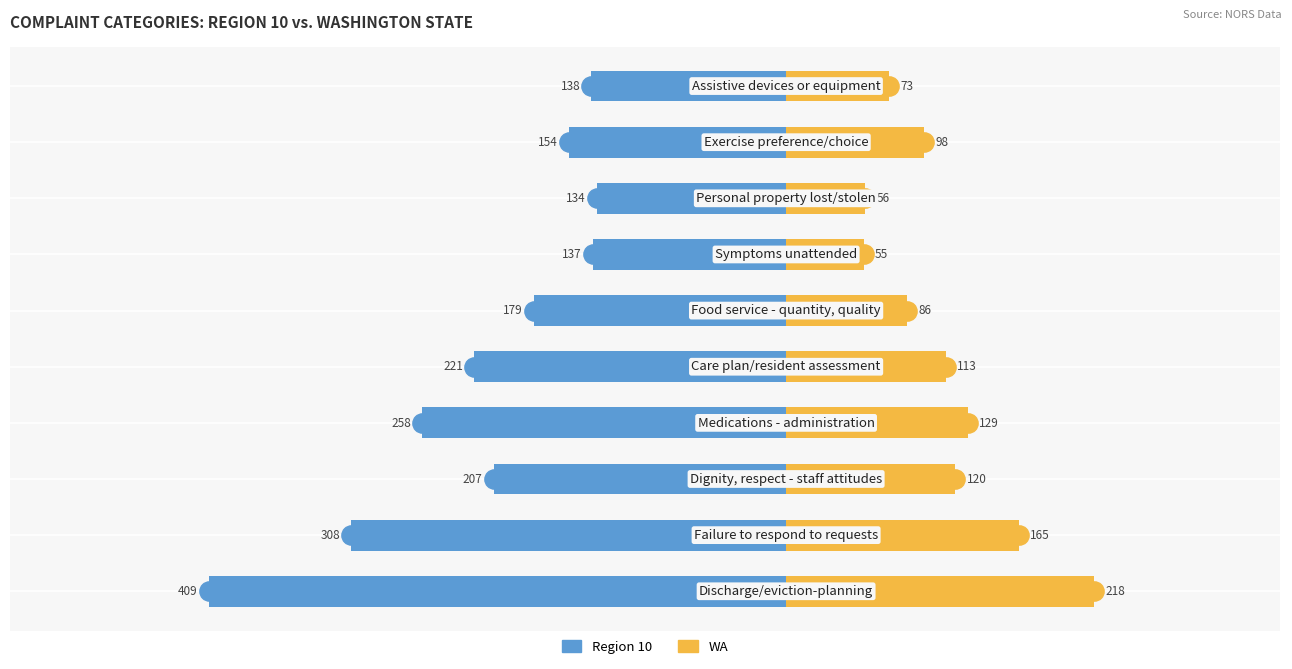

What is the value of the Region 10 bar at the 8th from the left?

-134